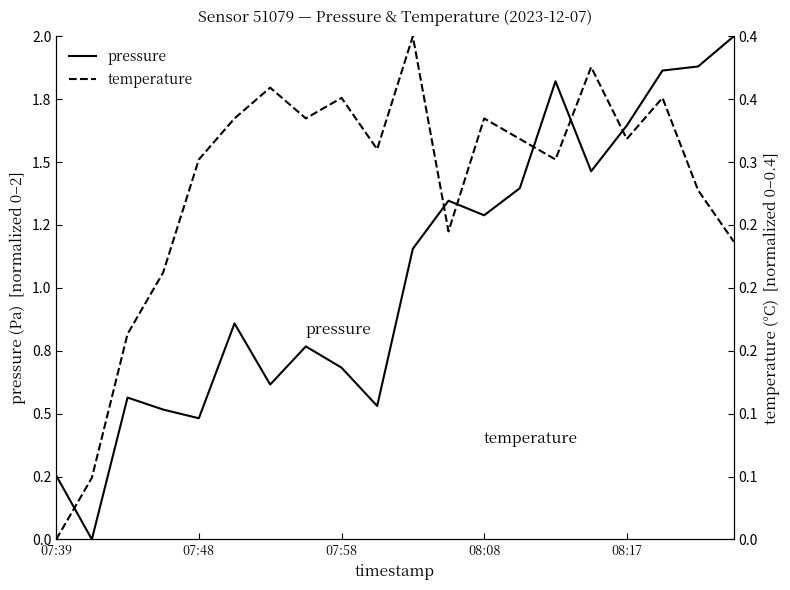

Where do temperature and pressure first cross each other?

07:39 and 07:48